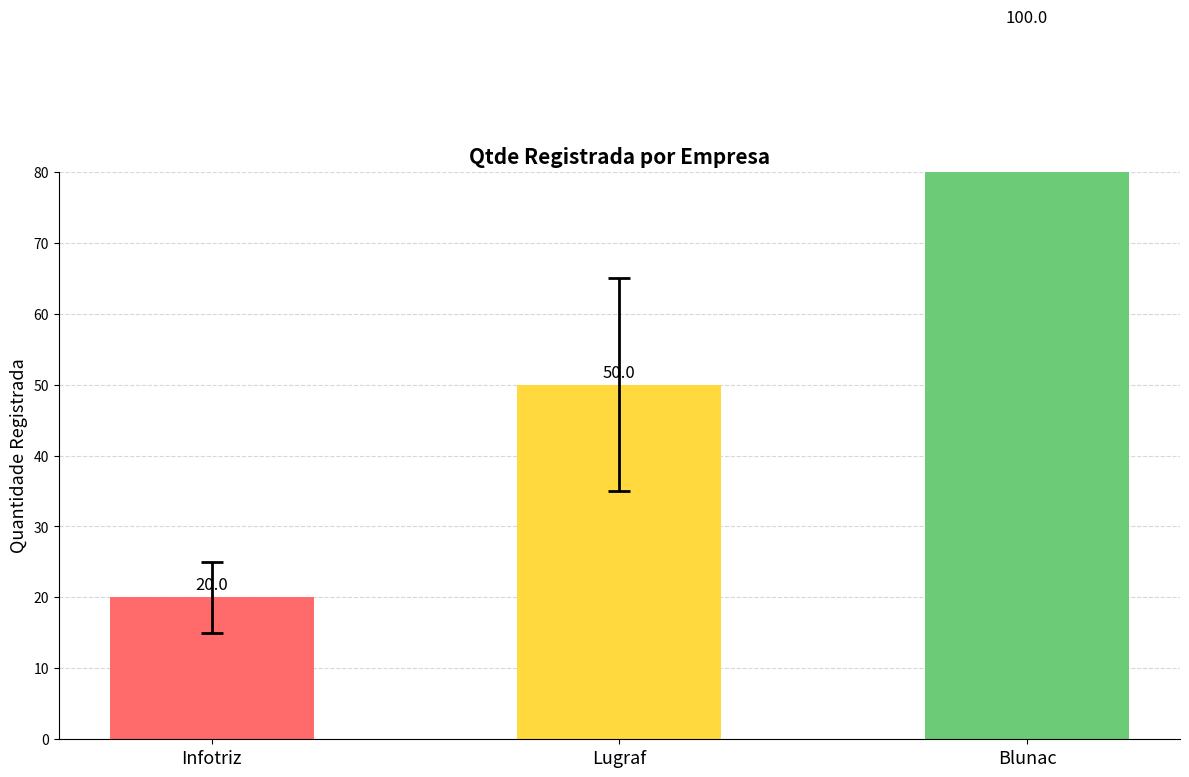

What is the sum of all values?

170